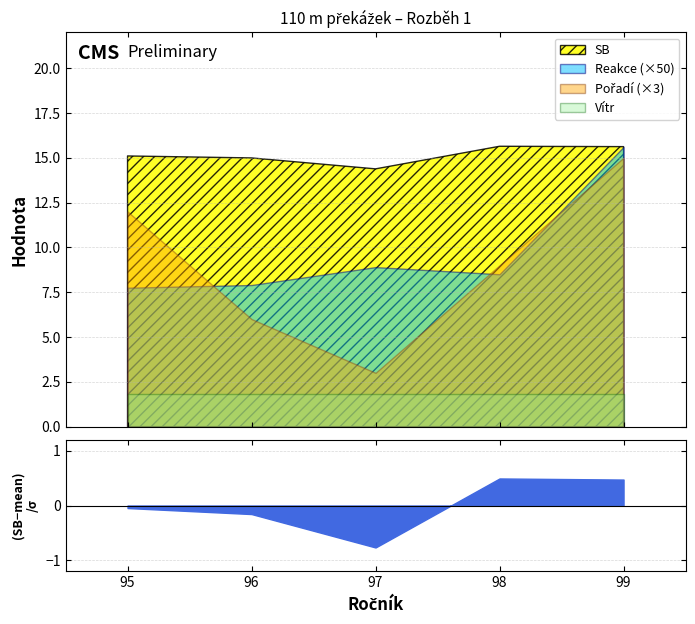

What is the smallest value displayed?

0.2